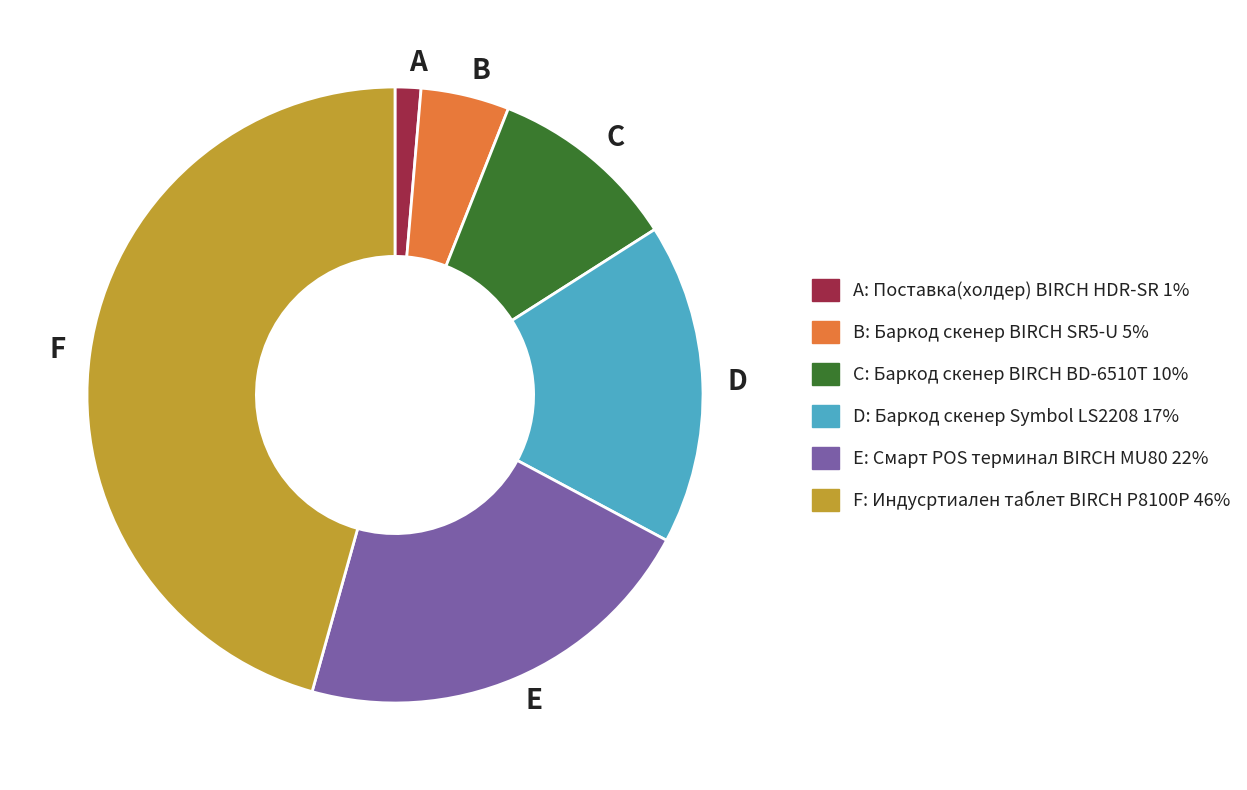

True or false: E accounts for 22% of the total.

True